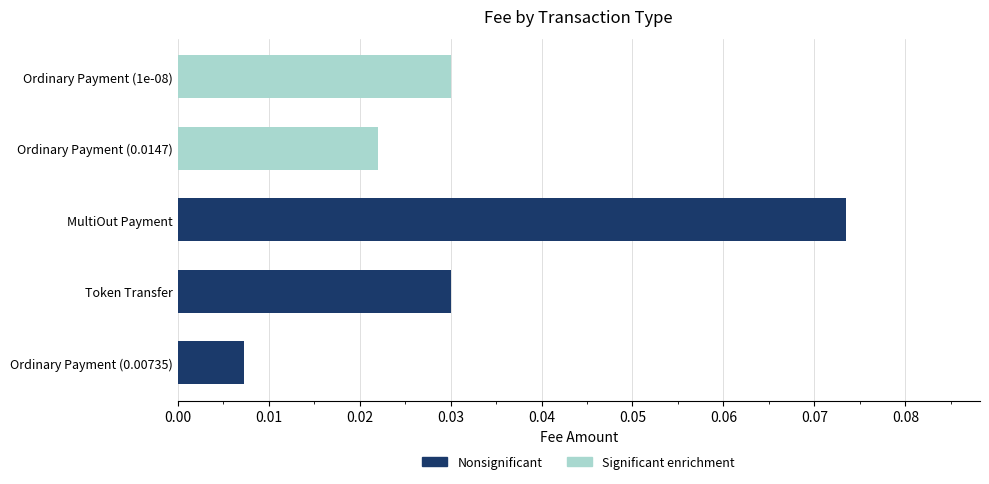

At which label does Nonsignificant reach its minimum?

Ordinary Payment (0.00735)